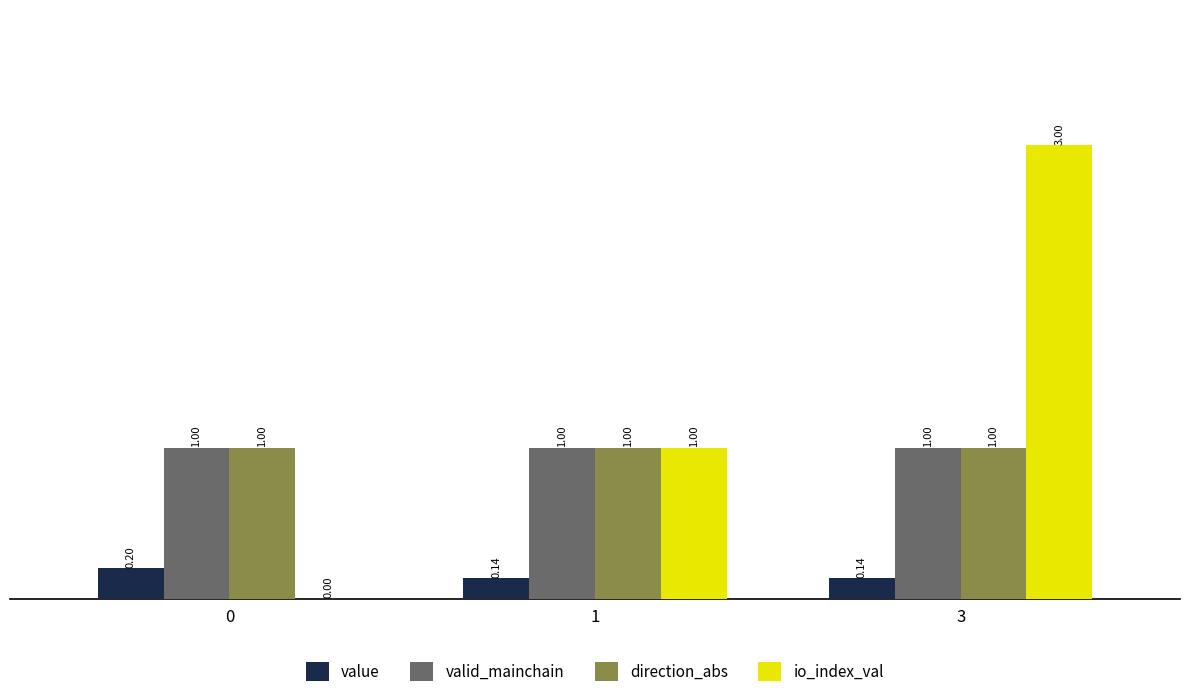

Which series changed the most between 0 and 3?

io_index_val